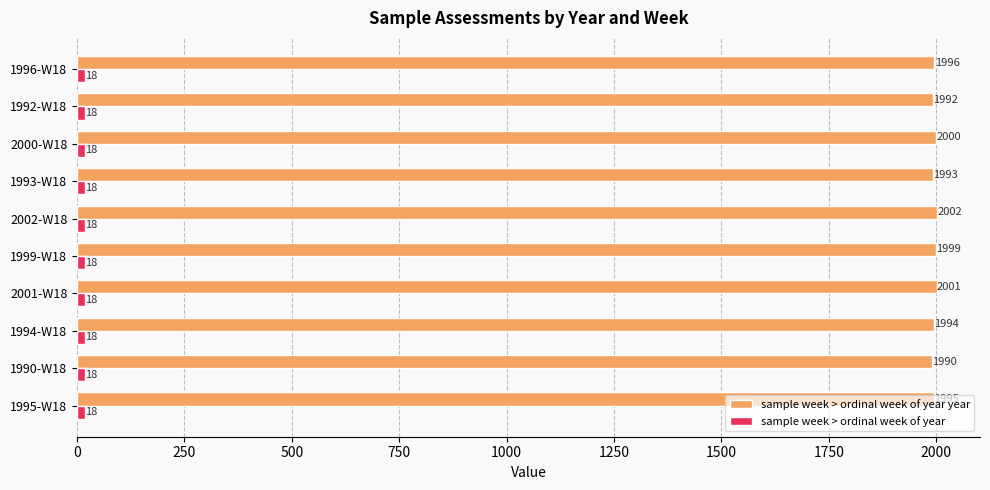

Which label corresponds to the largest value in the chart?

2002-W18